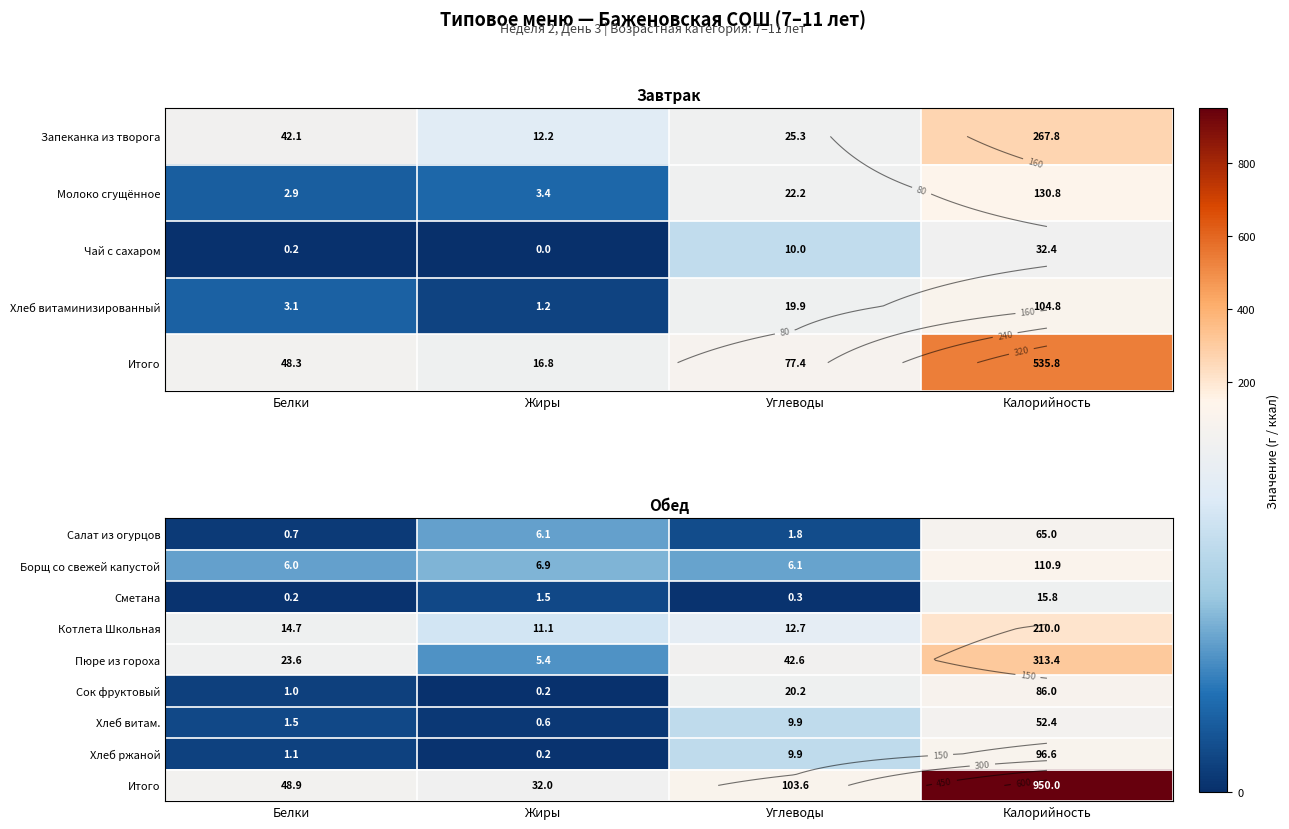

Rank the series by their maximum value, from lowest to highest.

Сметана, Хлеб витам., Салат из огурцов, Сок фруктовый, Хлеб ржаной, Борщ со свежей капустой, Котлета Школьная, Пюре из гороха, Итого